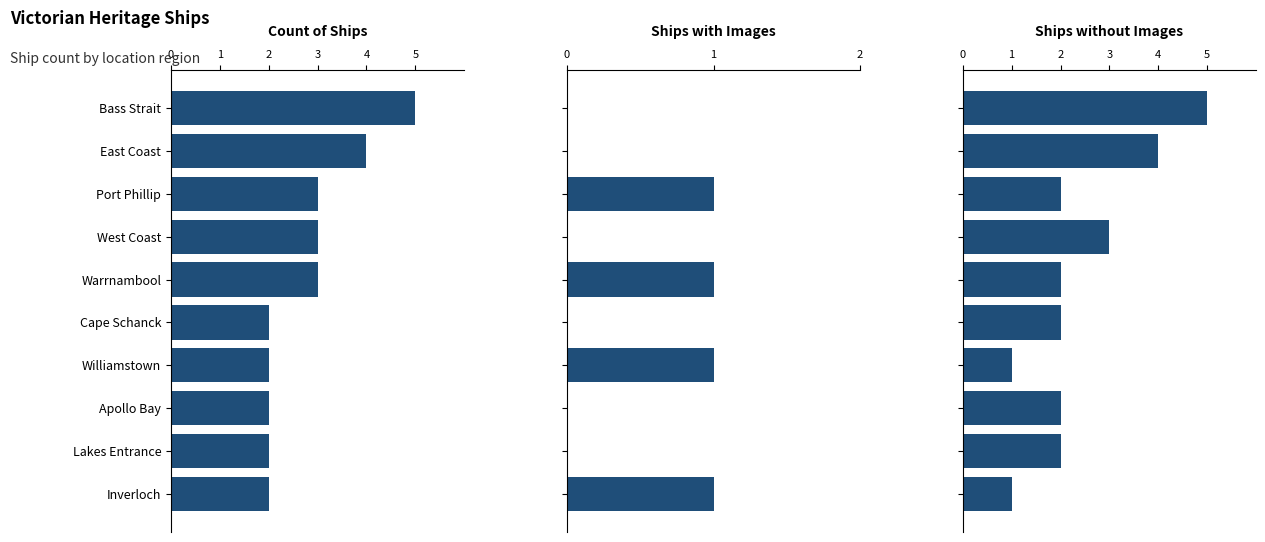

What is the value of the Ships with Images bar at the 5th from the left?

1